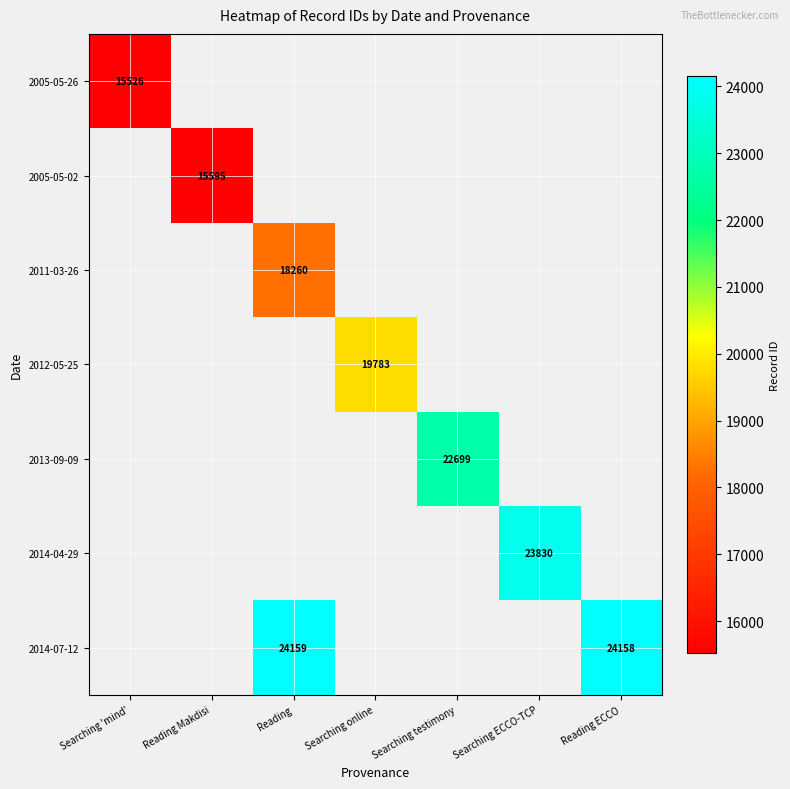

How many series are shown in this chart?

7